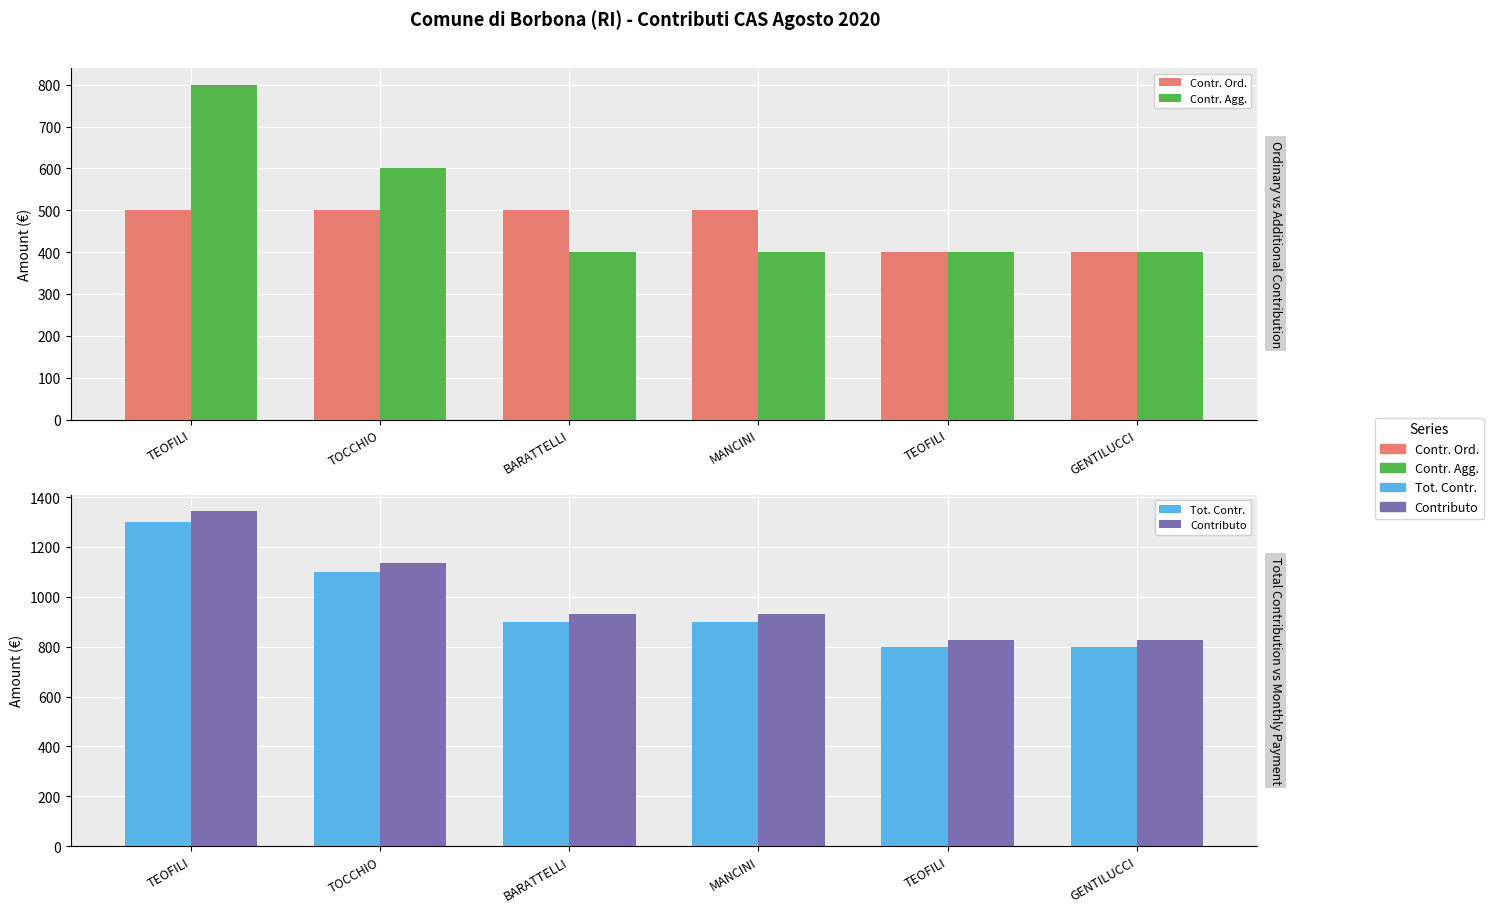

At how many categories does at least one series exceed 1272?

1